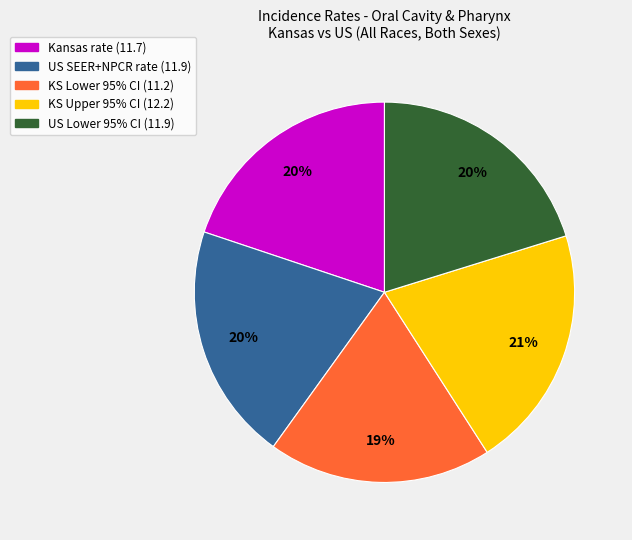

To the nearest percent, what is the combined percentage of KS Lower 95% CI (11.2) and Kansas rate (11.7)?

39%